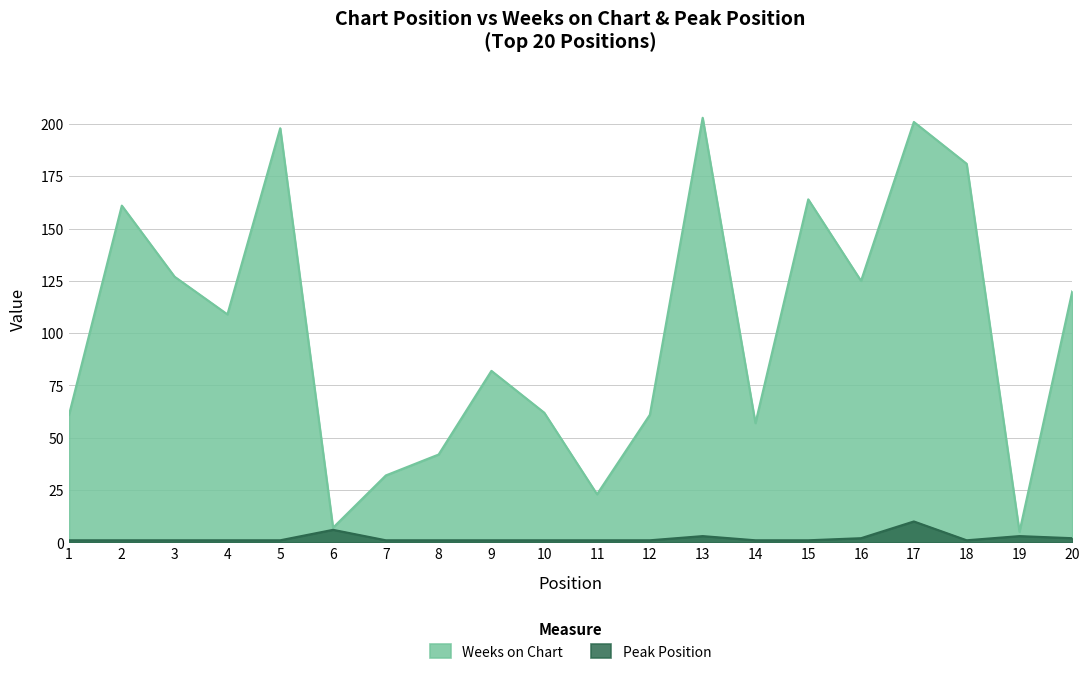

What is the average value of the Weeks on Chart series?

101